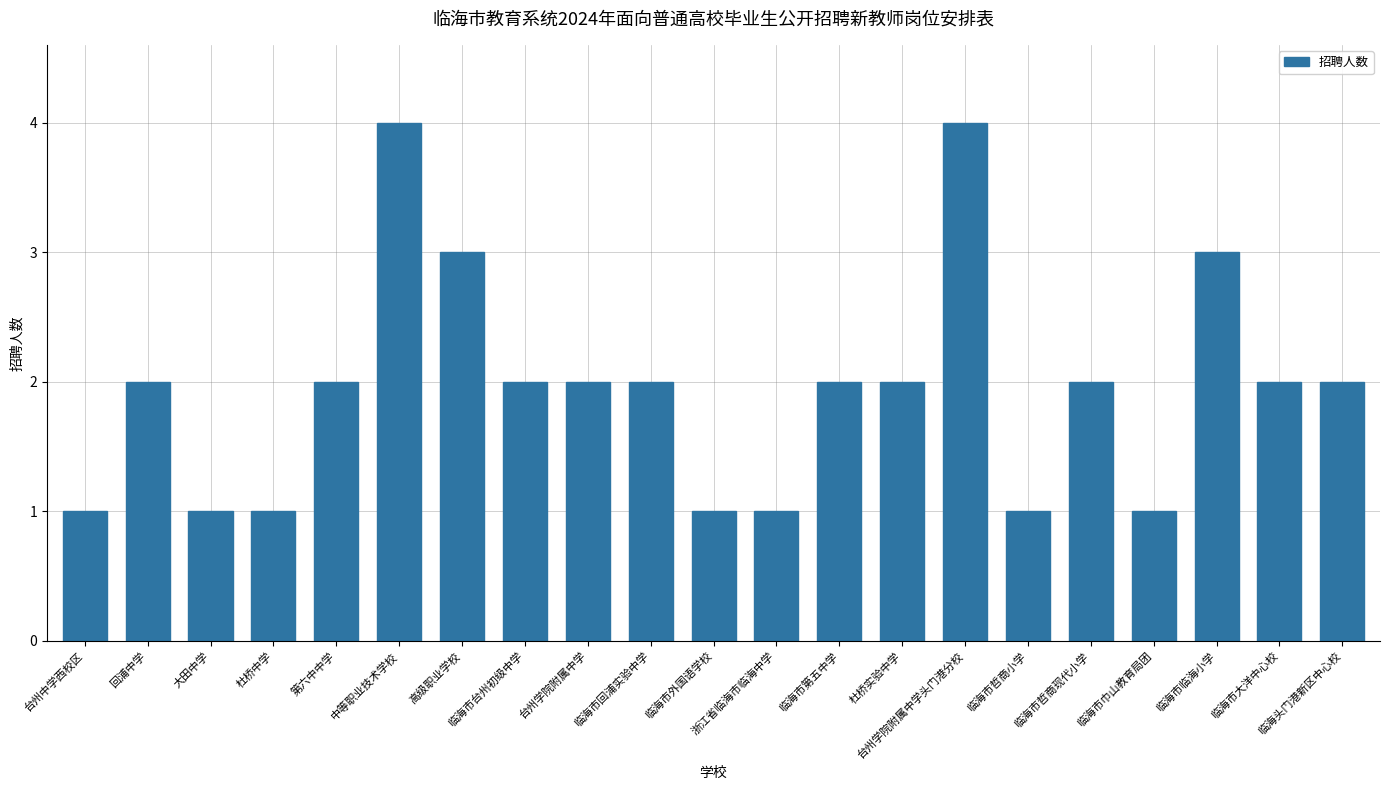

What is the label of the 7th bar from the left?

高级职业学校